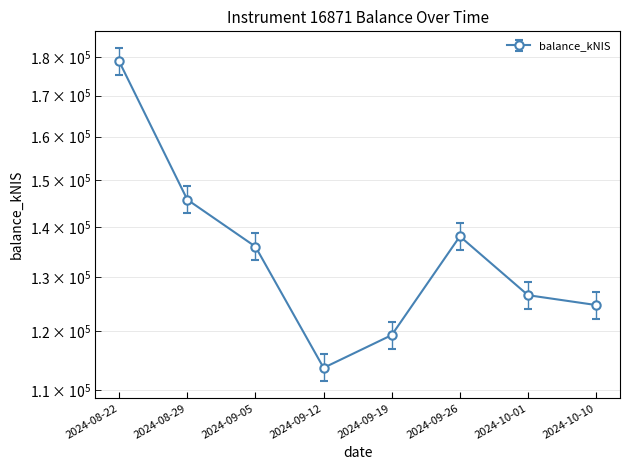

The value at 2024-08-22 is 47658.5. True or false?

False